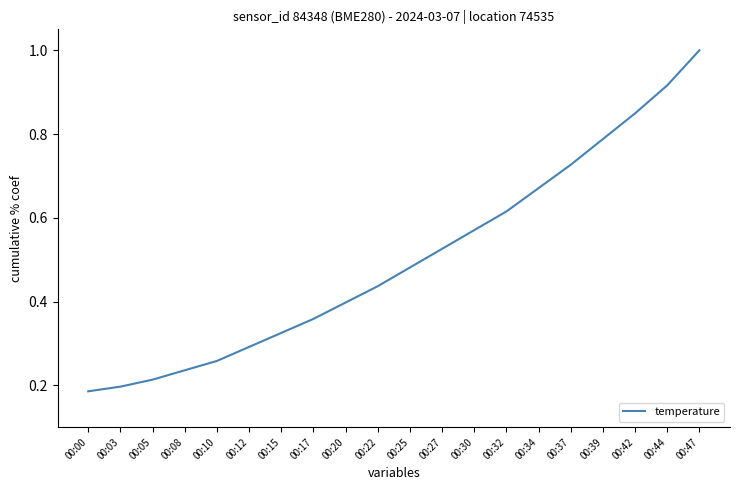

Is this an area chart (filled region under the line)?

No